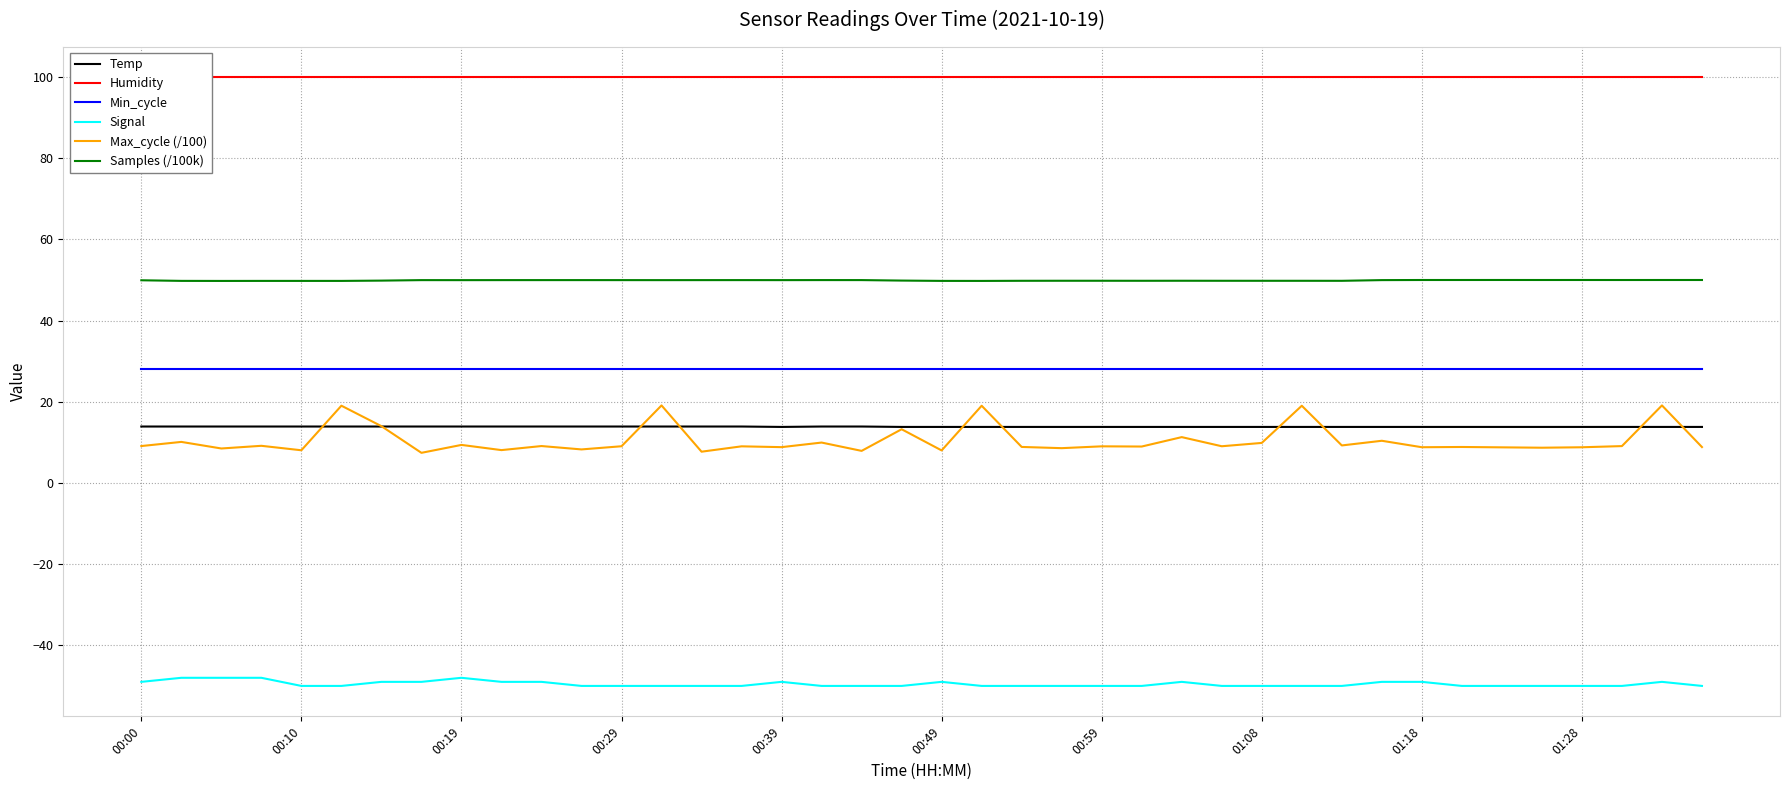

Where is Min_cycle nearest to the value 28?

00:00